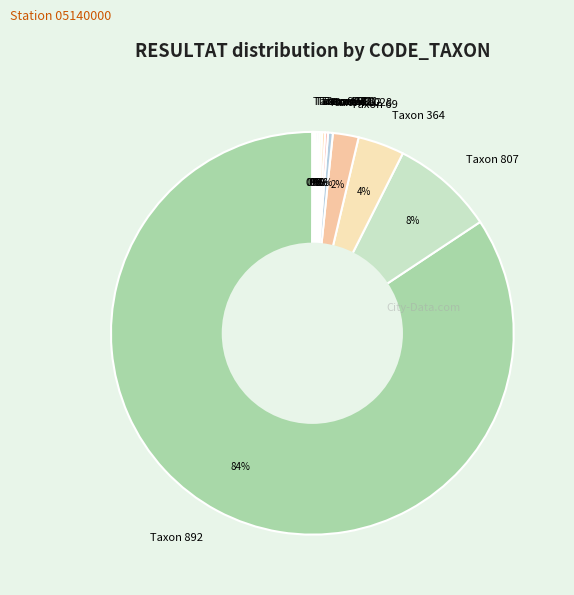

Between Taxon 807 and Taxon 892, which is larger?

Taxon 892